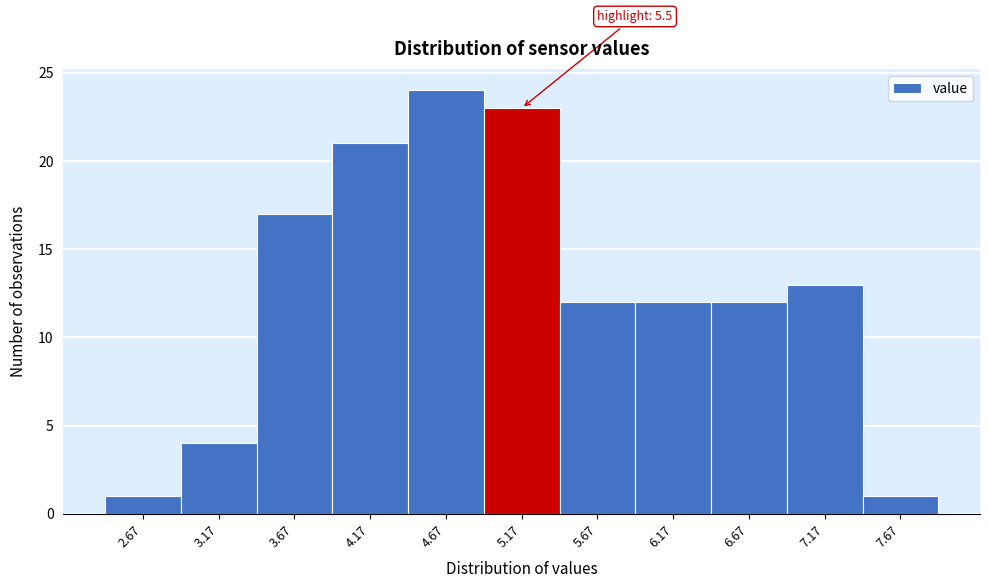

Reading right to left, list all the values displayed in this chart.

7.67=1	7.17=13	6.67=12	6.17=12	5.67=12	5.17=23	4.67=24	4.17=21	3.67=17	3.17=4	2.67=1